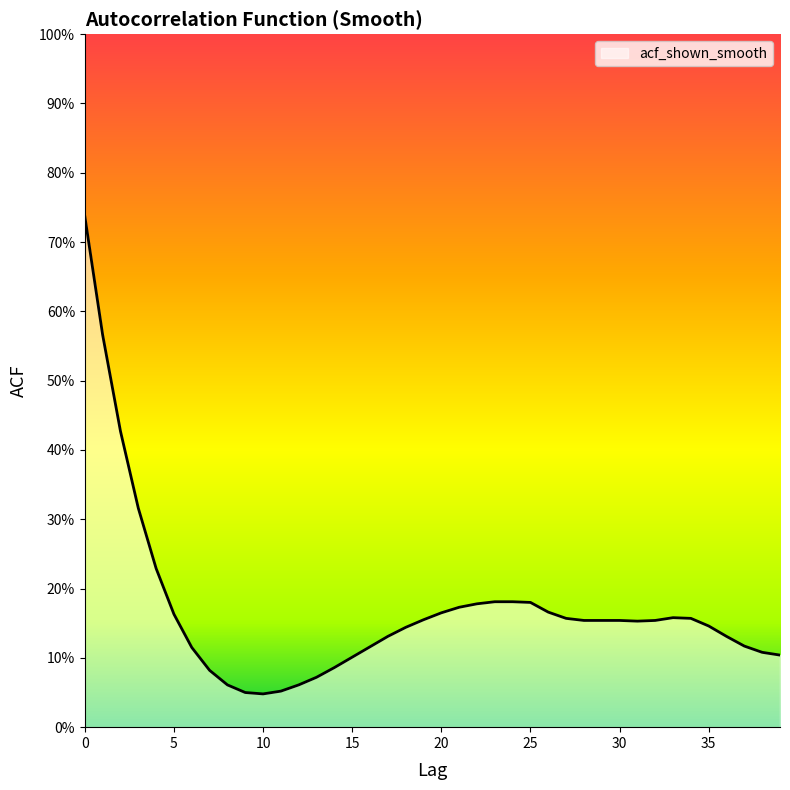

Does the chart display data point markers on the line(s)?

No